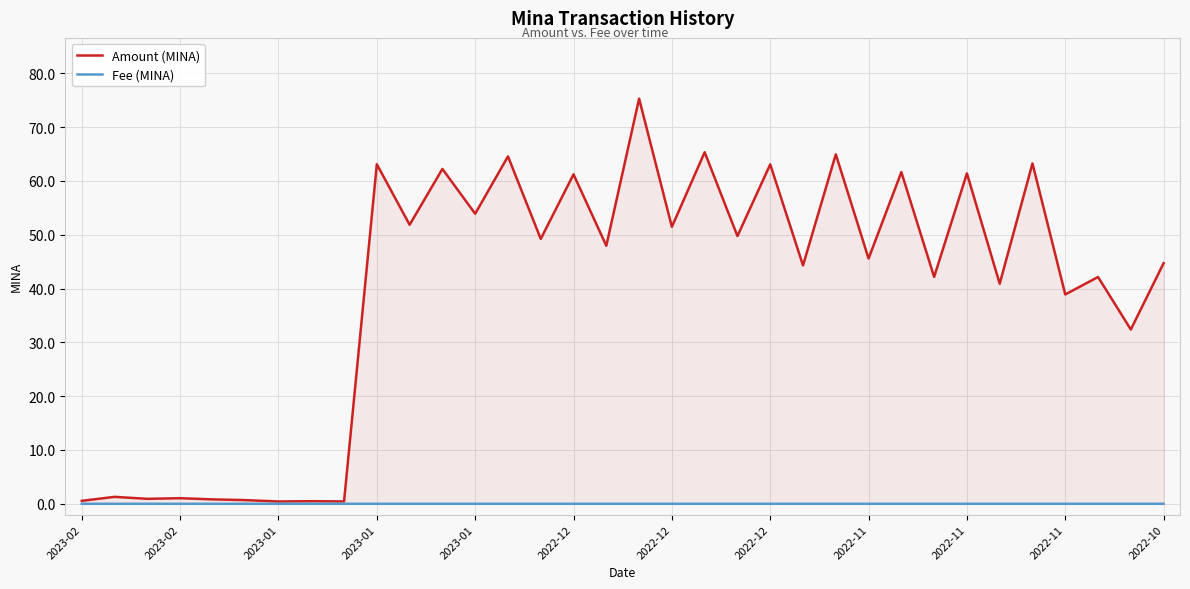

Rank the series at 13 from lowest to highest value.

Fee (MINA), Amount (MINA)